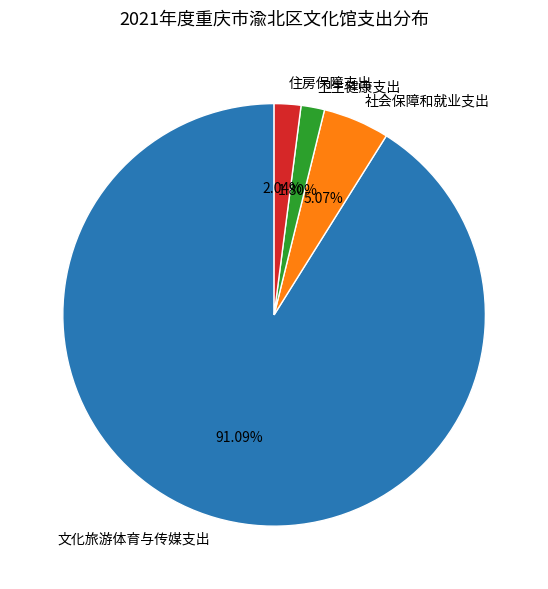

Is there a majority slice in this chart?

Yes